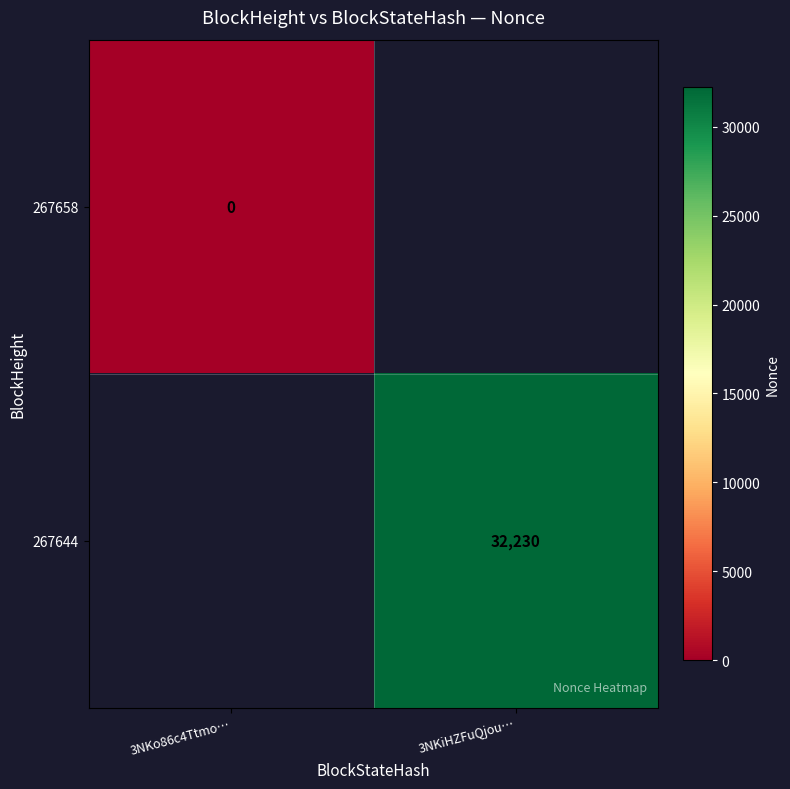

The 267644 series shows 13489 at 3NKiHZFuQjou…. True or false?

False